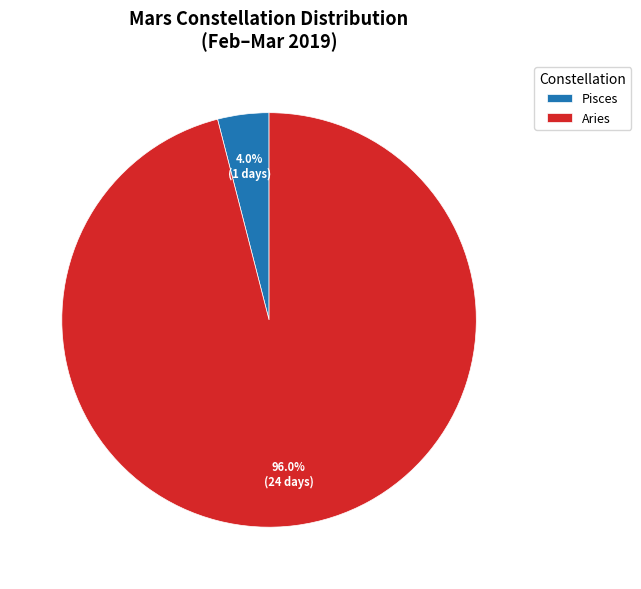

Which category has the biggest portion of the pie?

Aries